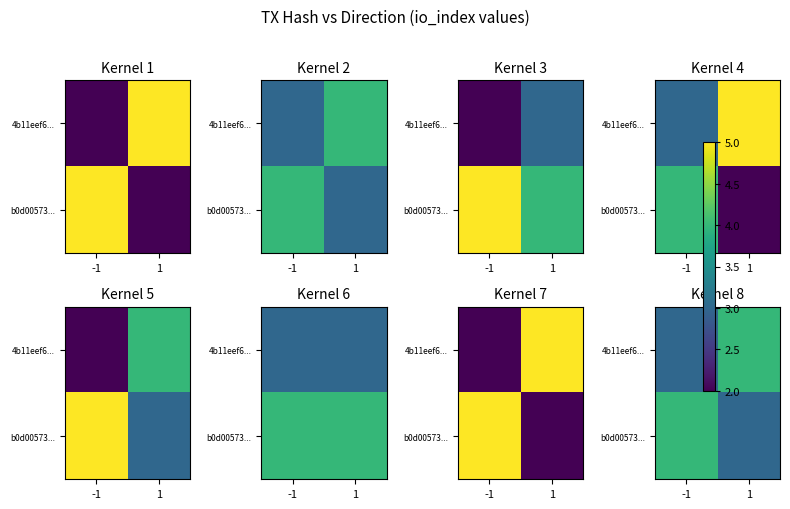

Rank the categories by b0d00573... value from lowest to highest.

1, -1